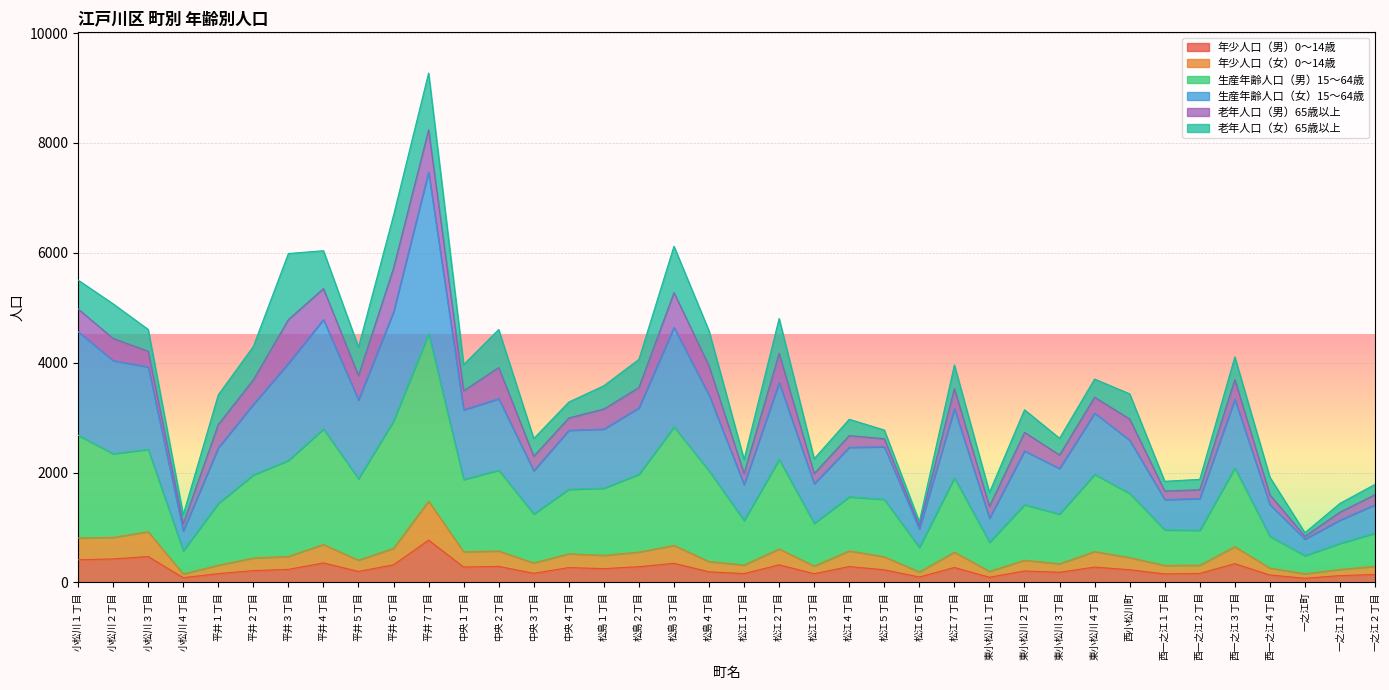

At which category is the sum across all series the highest?

平井７丁目